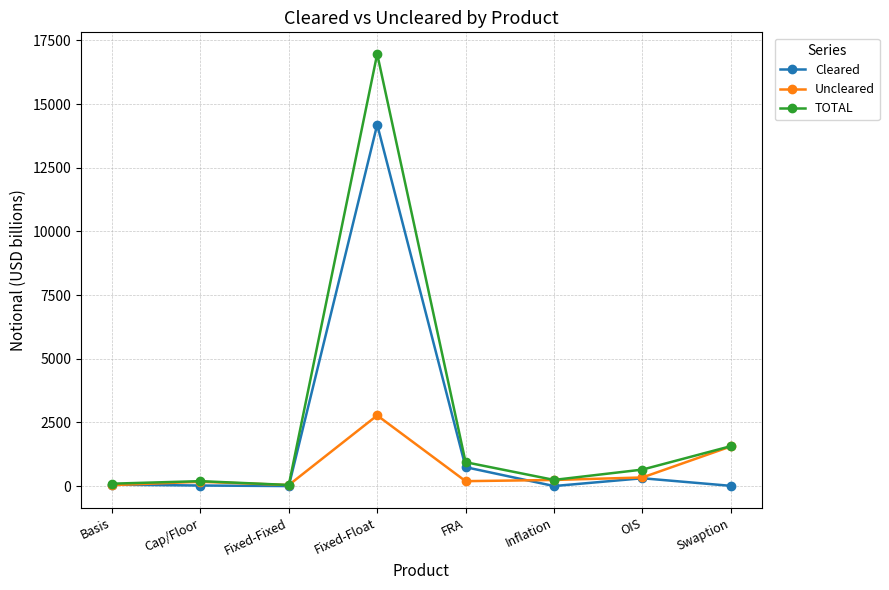

At which category is the sum across all series the highest?

Fixed-Float